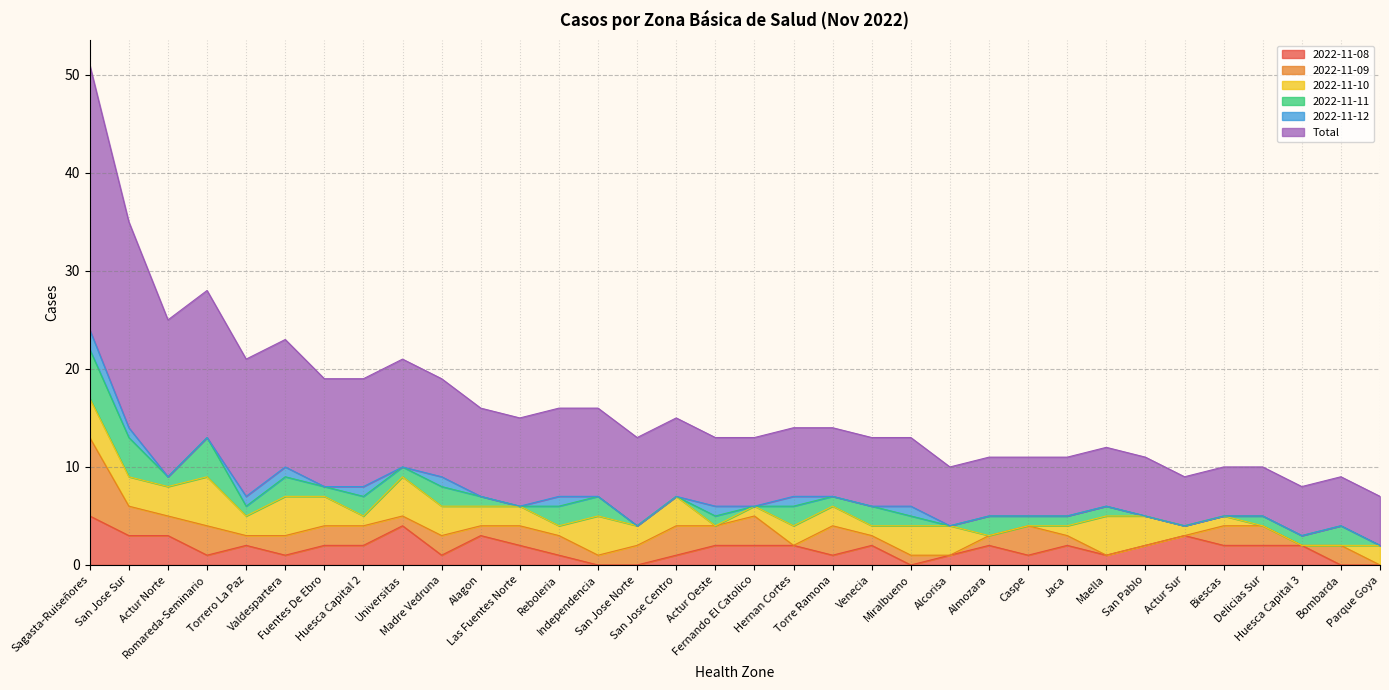

What are all the series names shown in the legend?

2022-11-08, 2022-11-09, 2022-11-10, 2022-11-11, 2022-11-12, Total